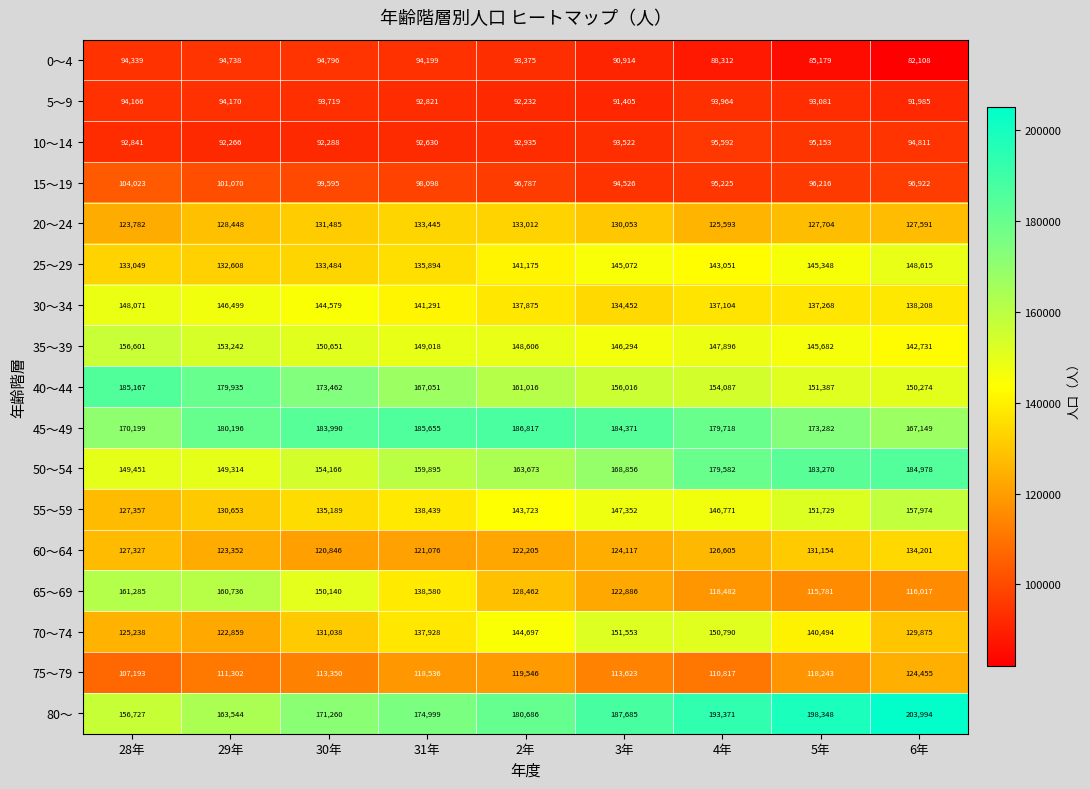

What value does the 70～74 series have at 31年, to the nearest 50?

137950